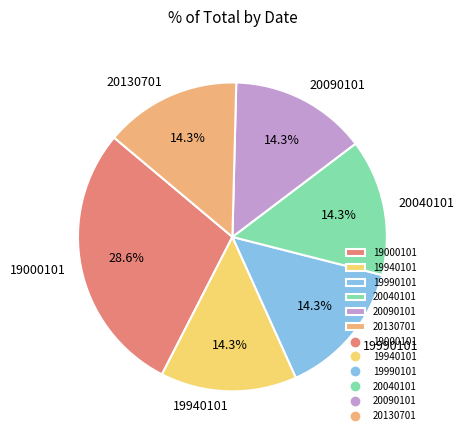

How many slices are in this pie chart?

6